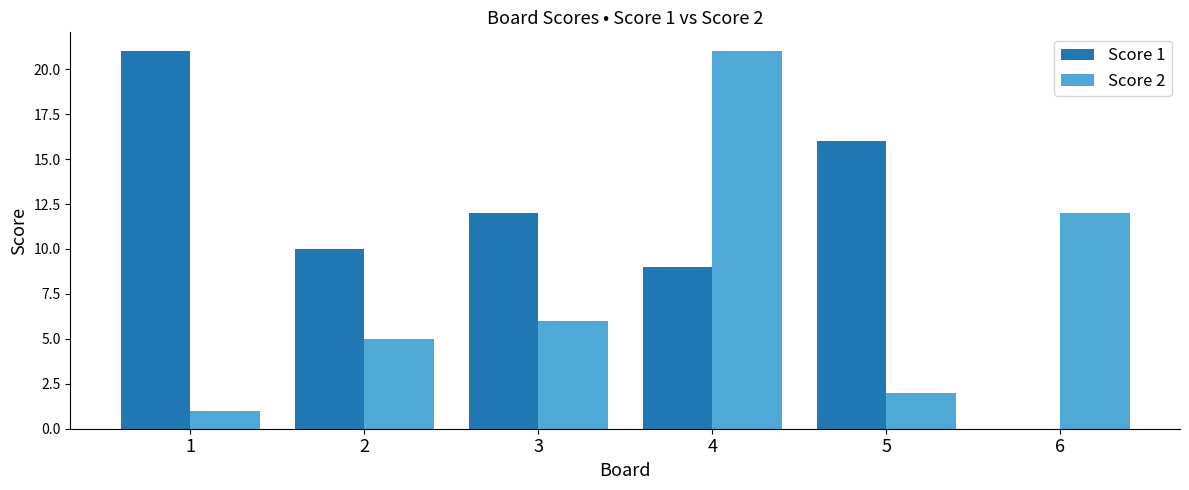

Are the bars grouped side by side (vs. stacked)?

Yes